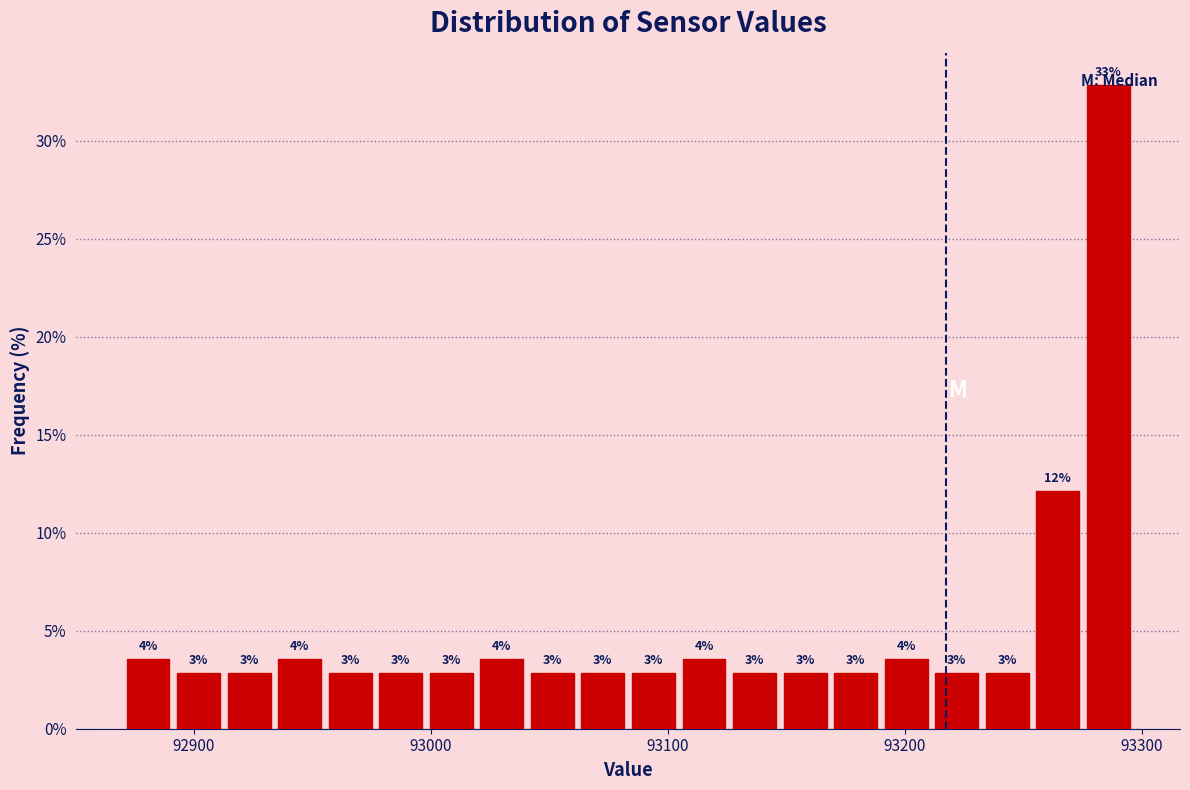

Around what value on the x-axis is the tallest bar? Give the approximate position of its centre, as read against the axis.

93290